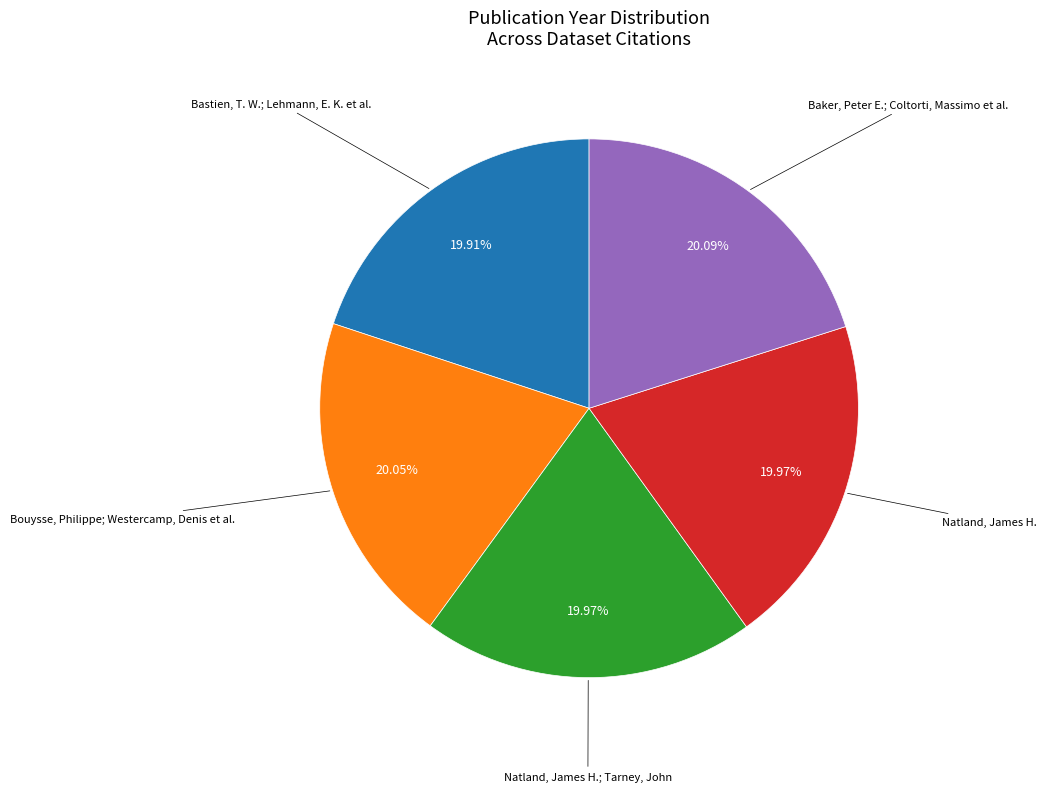

Count the number of slices in the pie.

5